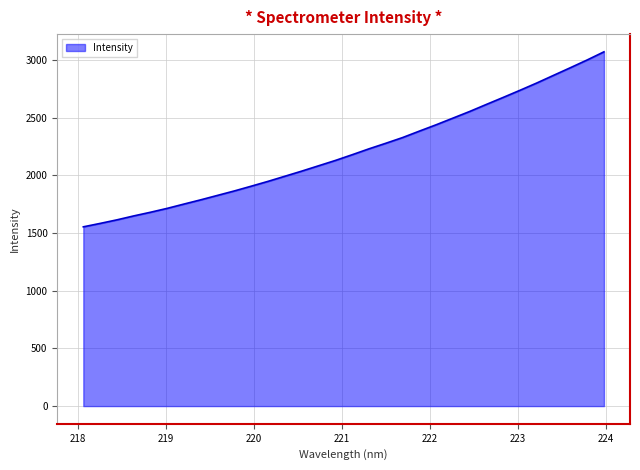

What is the smallest value displayed?

1554.3